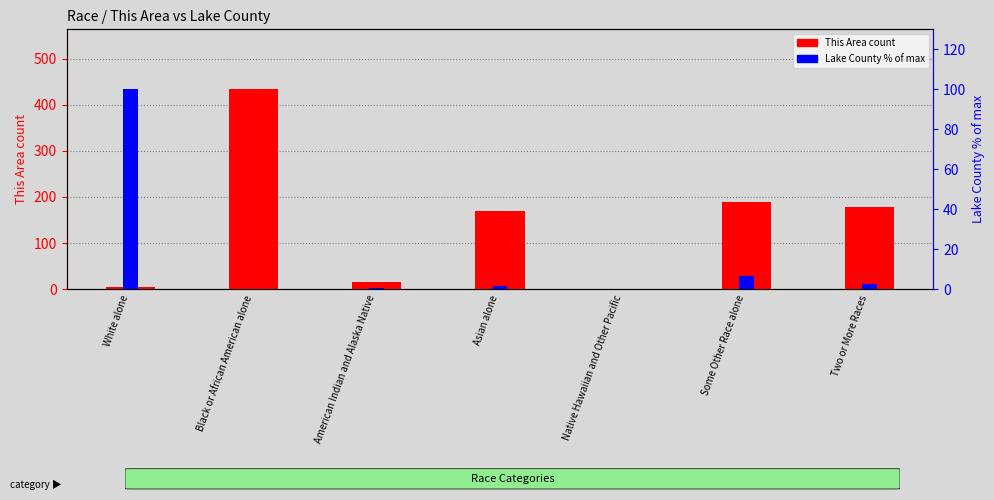

What is the difference between the maximum and minimum values in the This Area series?

434.0